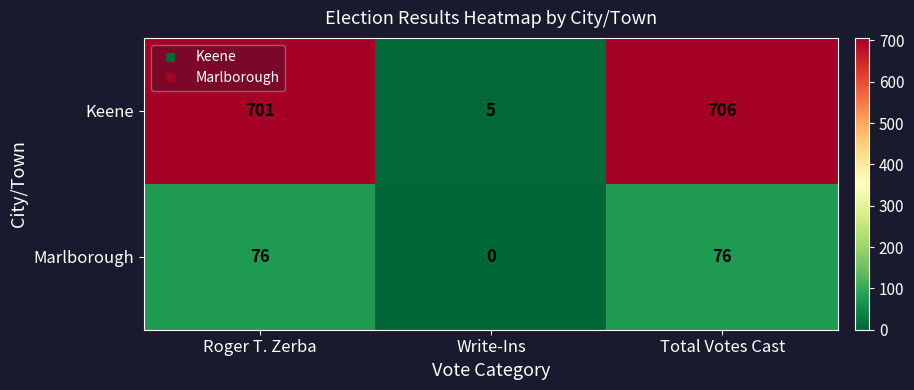

Reading right to left, what are all the values shown in this chart?

Keene: 706	5	701
Marlborough: 76	0	76